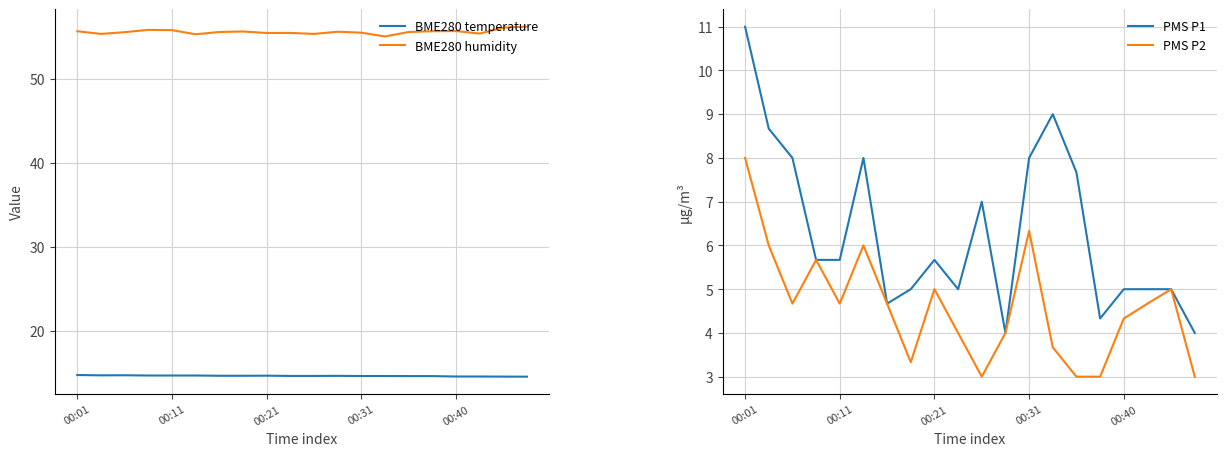

At which category is the sum across all series the highest?

00:01